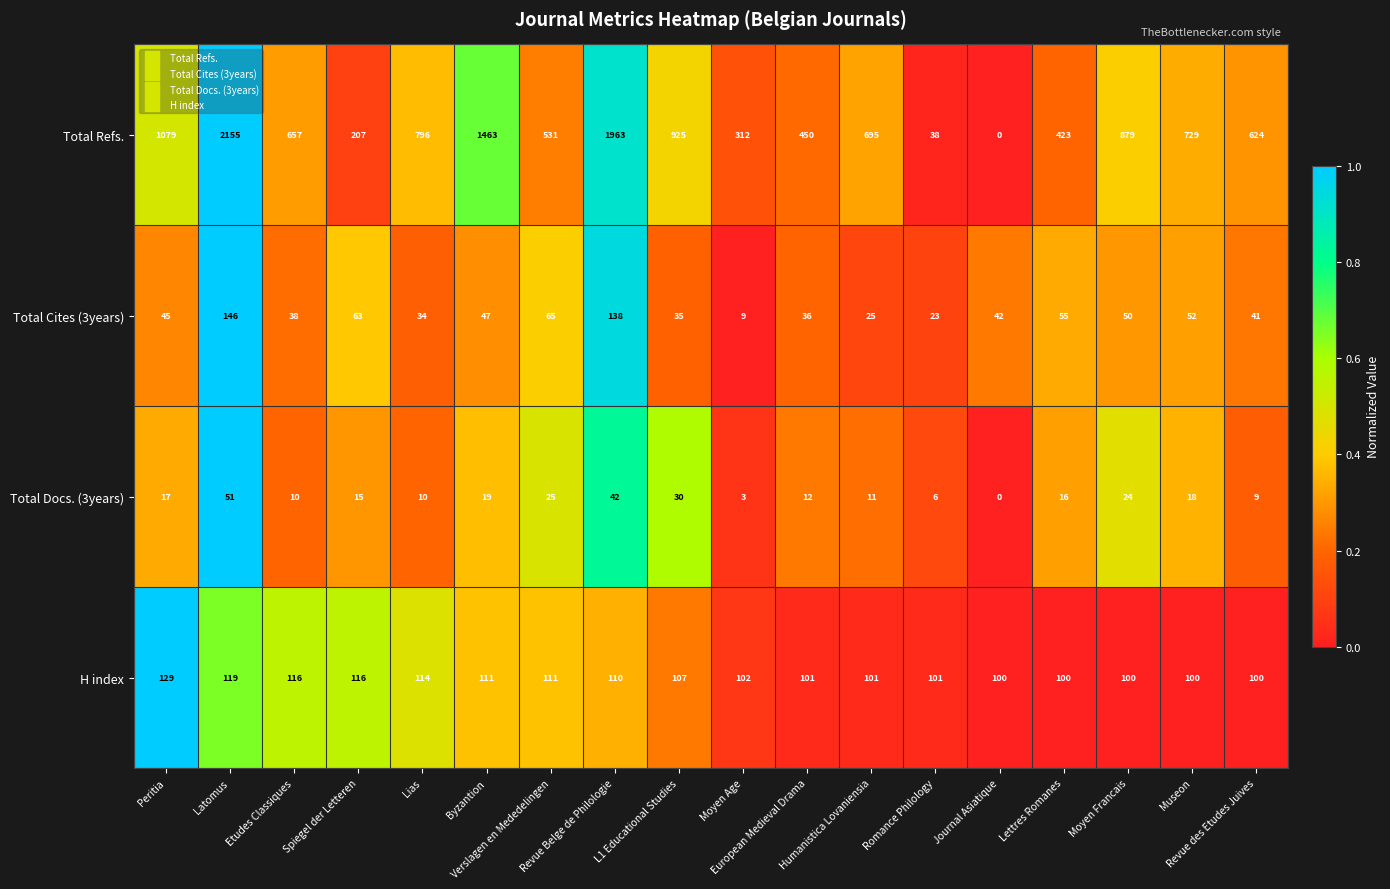

How many data points in H index are less than 107?

9